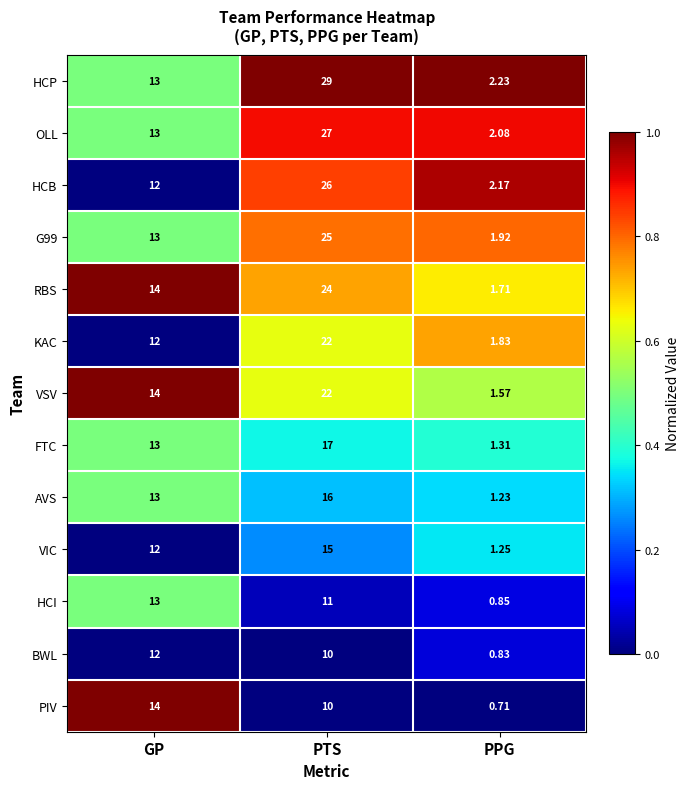

How many distinct data groups are displayed?

13